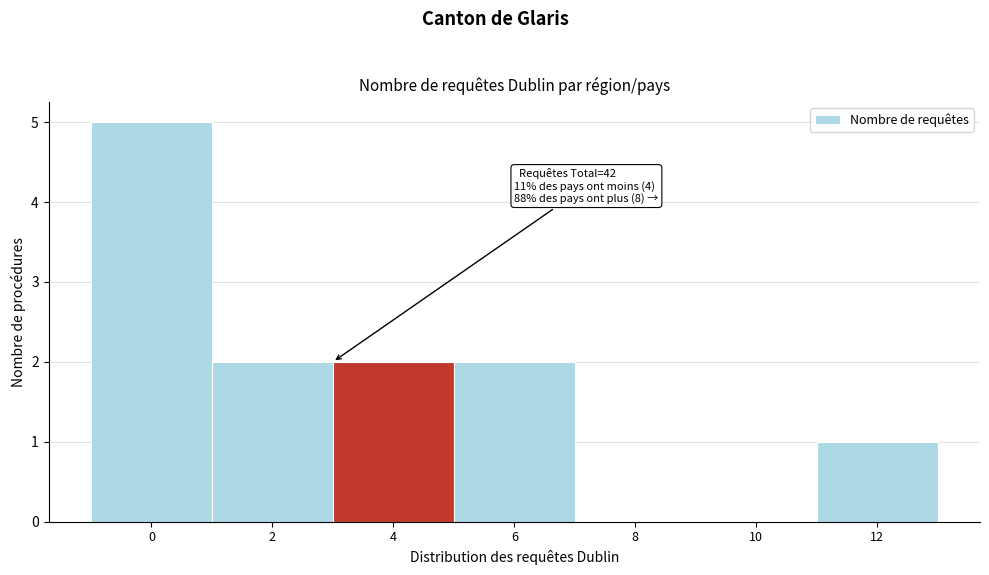

Reading right to left, what are all the values shown in this chart?

12=1	10=0	8=0	6=2	4=2	2=2	0=5